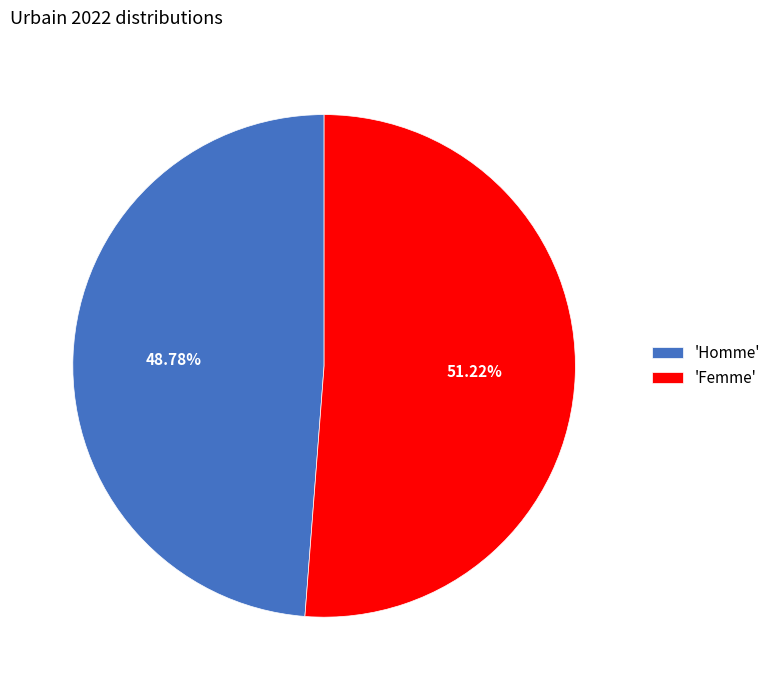

Which has a higher value, 'Femme' or 'Homme'?

'Femme'